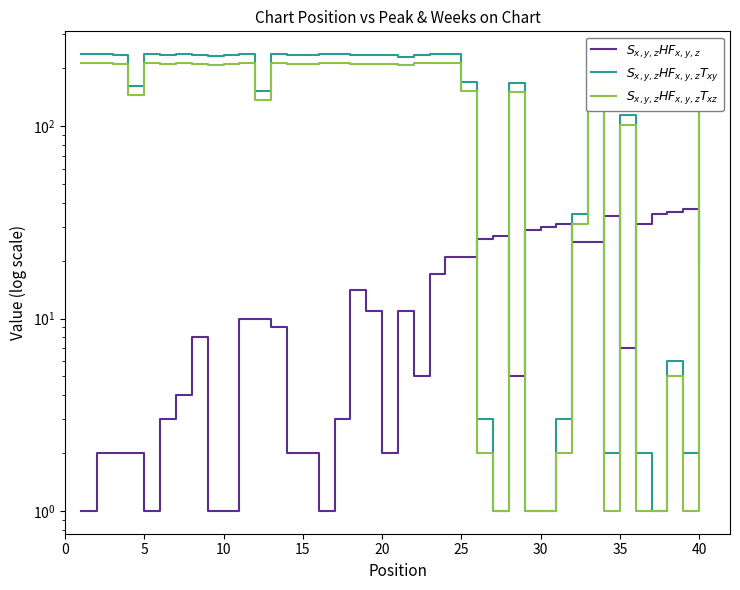

Is the value of $S_{x,y,z}HF_{x,y,z}$ at 26 greater than the value of $S_{x,y,z}HF_{x,y,z}T_{xy}$ at 13?

No